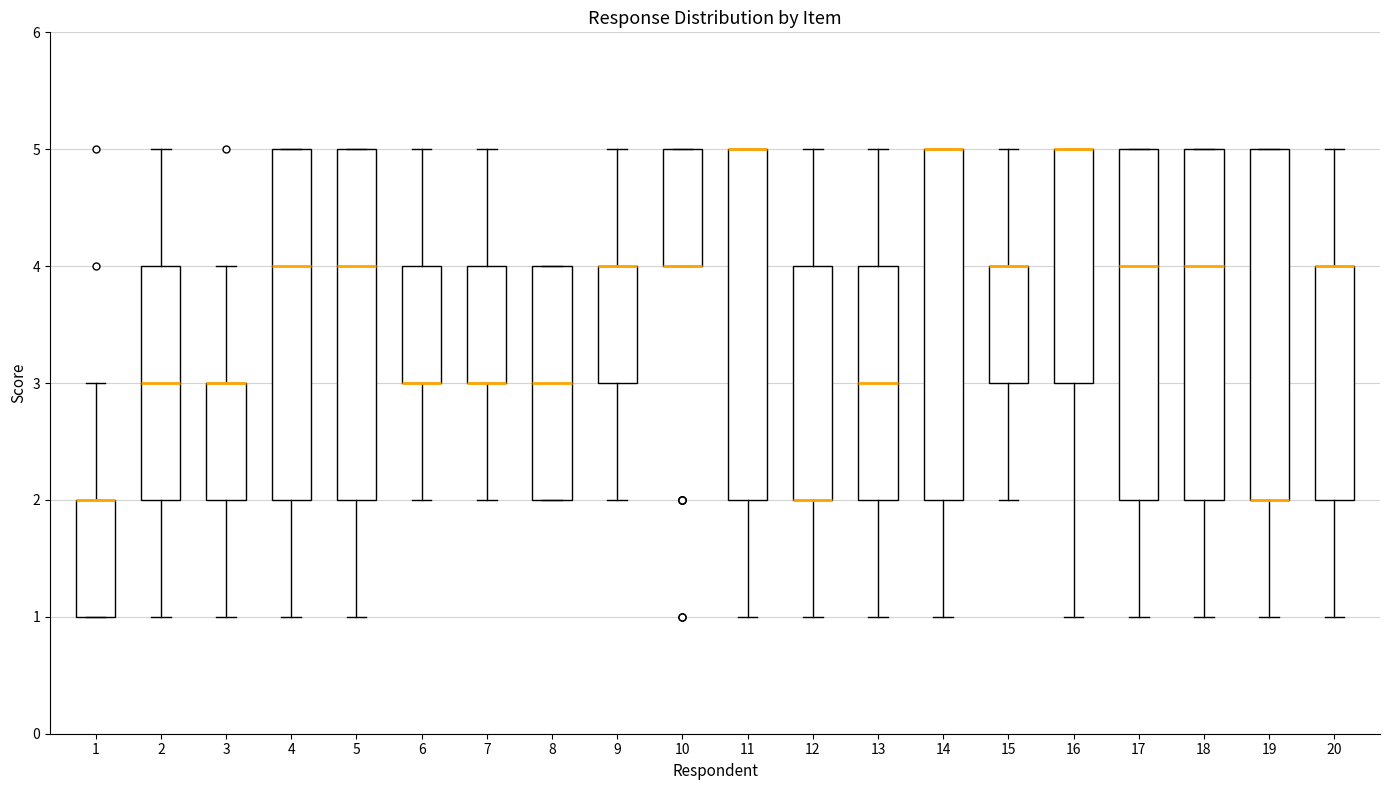

Reading left to right, read every box against the y-axis: the position of its median line, the range the box covers, and the ends of its whiskers. The values are not printed on the chart, so give them approximately, as read against the axis.

1: median 2 (drawn on the box's upper edge), box 1 to 2, whiskers 1 to 3
2: median 3, box 2 to 4, whiskers 1 to 5
3: median 3 (drawn on the box's upper edge), box 2 to 3, whiskers 1 to 4
4: median 4, box 2 to 5, whiskers 1 to 5
5: median 4, box 2 to 5, whiskers 1 to 5
6: median 3 (drawn on the box's lower edge), box 3 to 4, whiskers 2 to 5
7: median 3 (drawn on the box's lower edge), box 3 to 4, whiskers 2 to 5
8: median 3, box 2 to 4, whiskers 2 to 4
9: median 4 (drawn on the box's upper edge), box 3 to 4, whiskers 2 to 5
10: median 4 (drawn on the box's lower edge), box 4 to 5, whiskers 4 to 5
11: median 5 (drawn on the box's upper edge), box 2 to 5, whiskers 1 to 5
12: median 2 (drawn on the box's lower edge), box 2 to 4, whiskers 1 to 5
13: median 3, box 2 to 4, whiskers 1 to 5
14: median 5 (drawn on the box's upper edge), box 2 to 5, whiskers 1 to 5
15: median 4 (drawn on the box's upper edge), box 3 to 4, whiskers 2 to 5
16: median 5 (drawn on the box's upper edge), box 3 to 5, whiskers 1 to 5
17: median 4, box 2 to 5, whiskers 1 to 5
18: median 4, box 2 to 5, whiskers 1 to 5
19: median 2 (drawn on the box's lower edge), box 2 to 5, whiskers 1 to 5
20: median 4 (drawn on the box's upper edge), box 2 to 4, whiskers 1 to 5